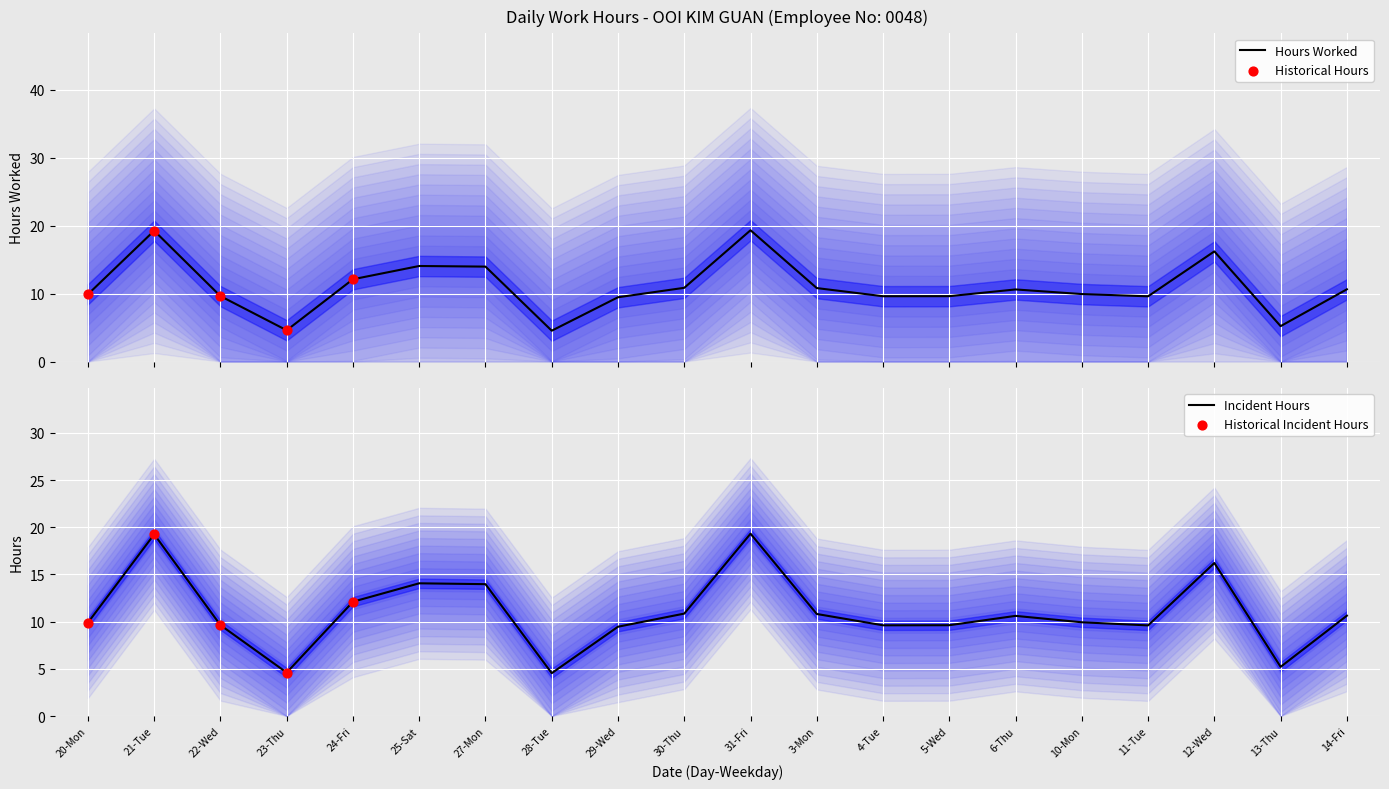

Which has a higher value, 20-Mon or 22-Wed?

20-Mon